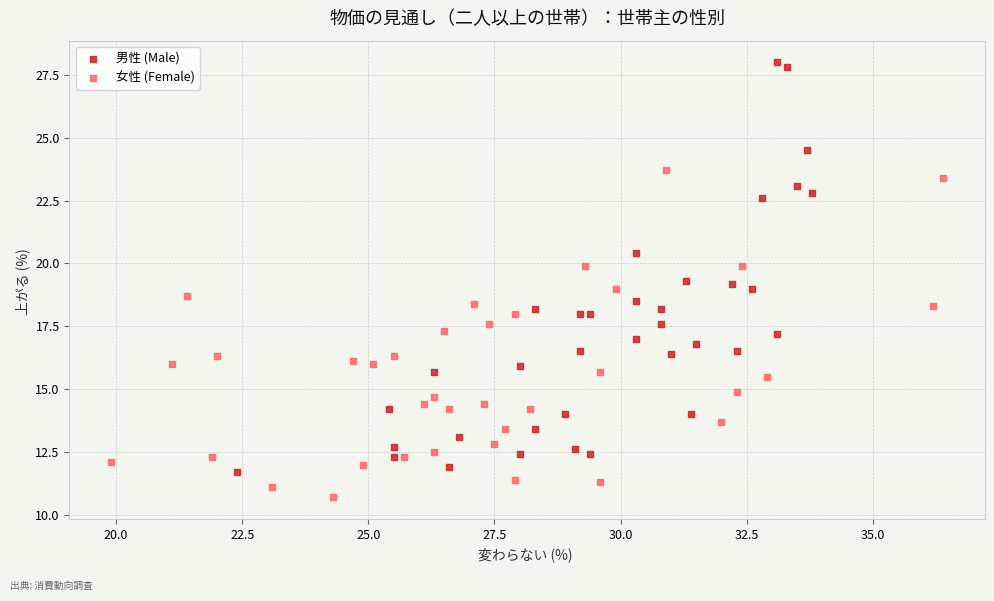

Which series has the widest spread of Y values?

男性 (Male)